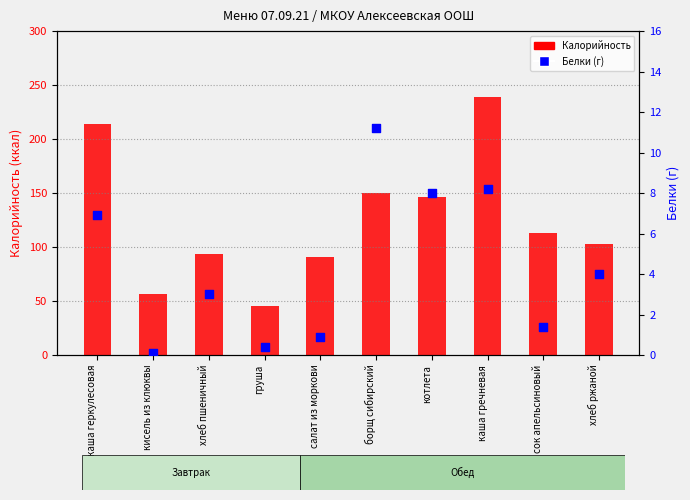

Is the value of Белки (г) at хлеб пшеничный greater than the value of Калорийность at груша?

No